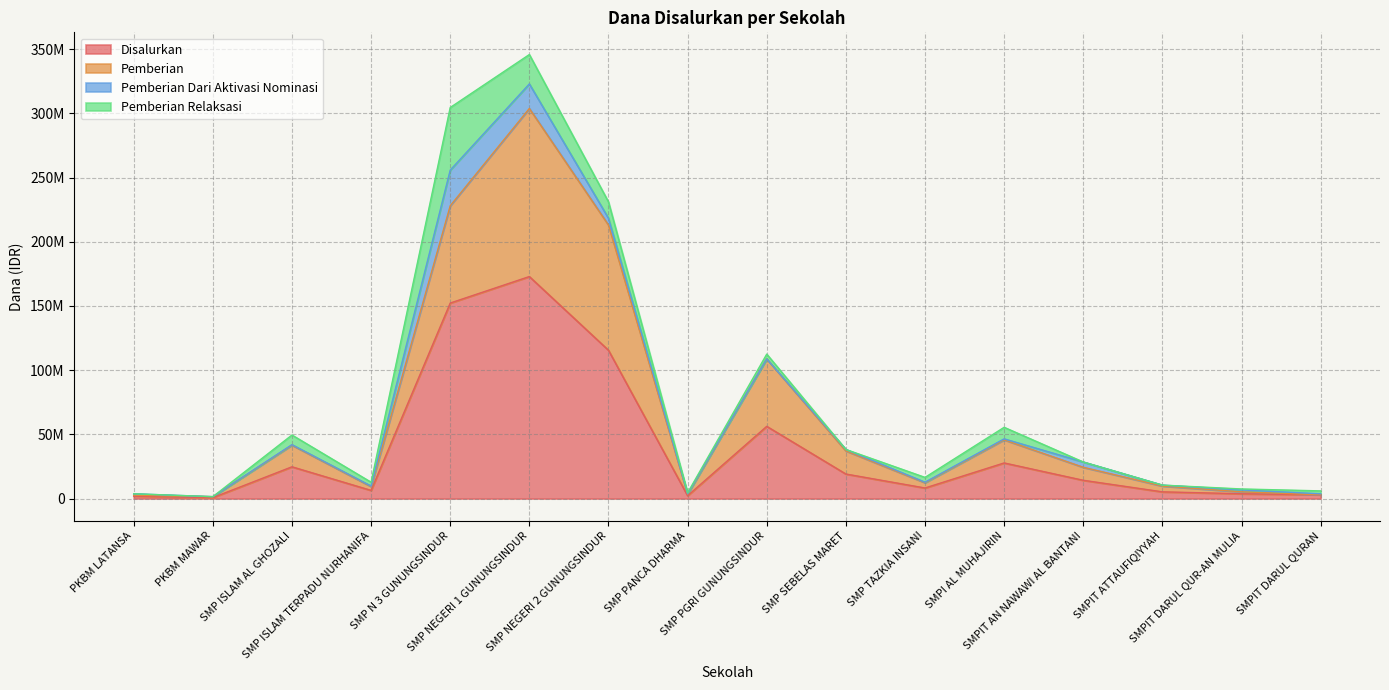

What are all the series names shown in the legend?

Disalurkan, Pemberian, Pemberian Dari Aktivasi Nominasi, Pemberian Relaksasi